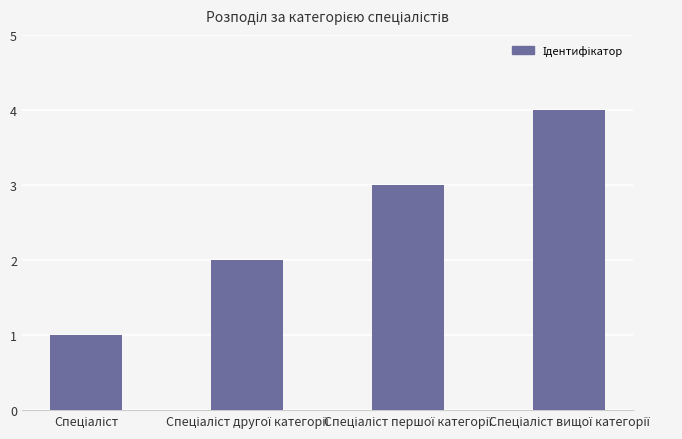

What is the maximum value shown in the chart?

4